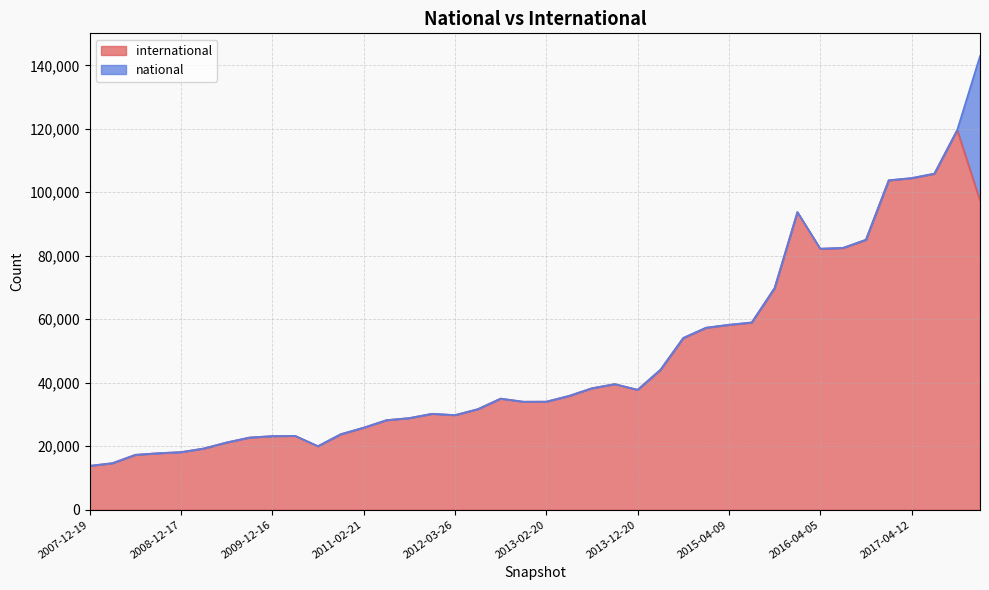

At which category does the data reach its first local peak?

2010-04-01